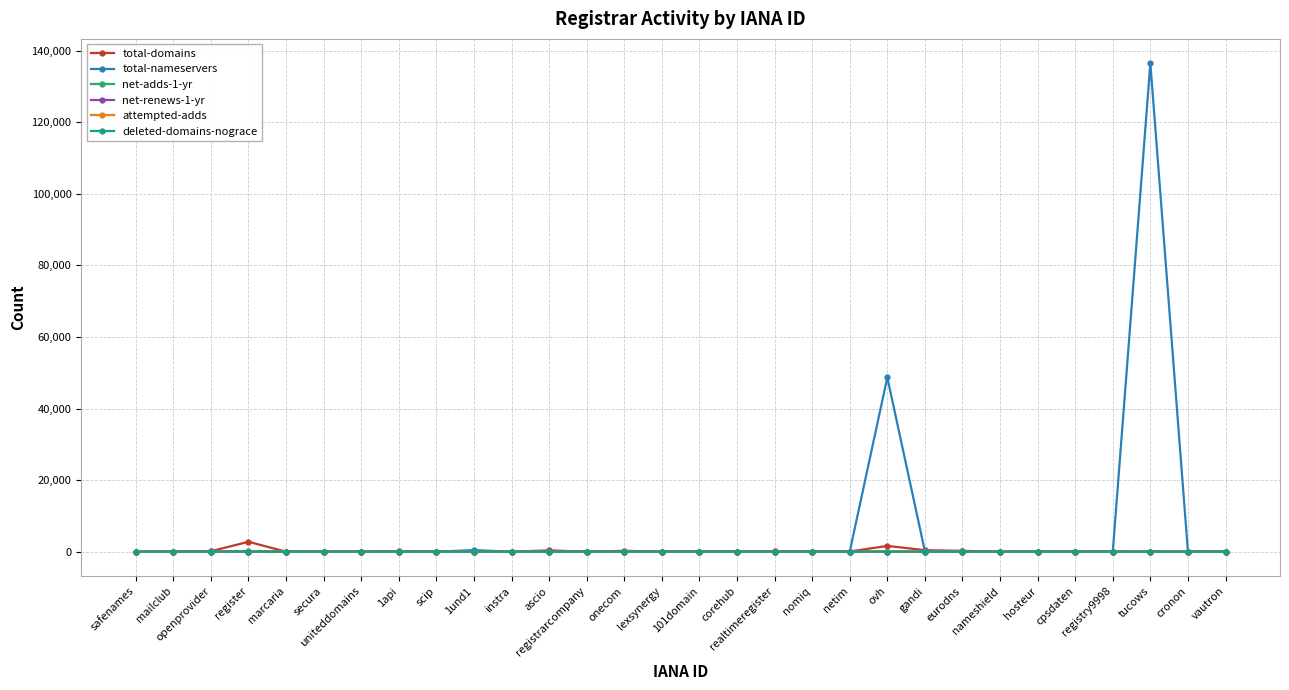

What is the value of the total-domains point at the 25th from the left?

10